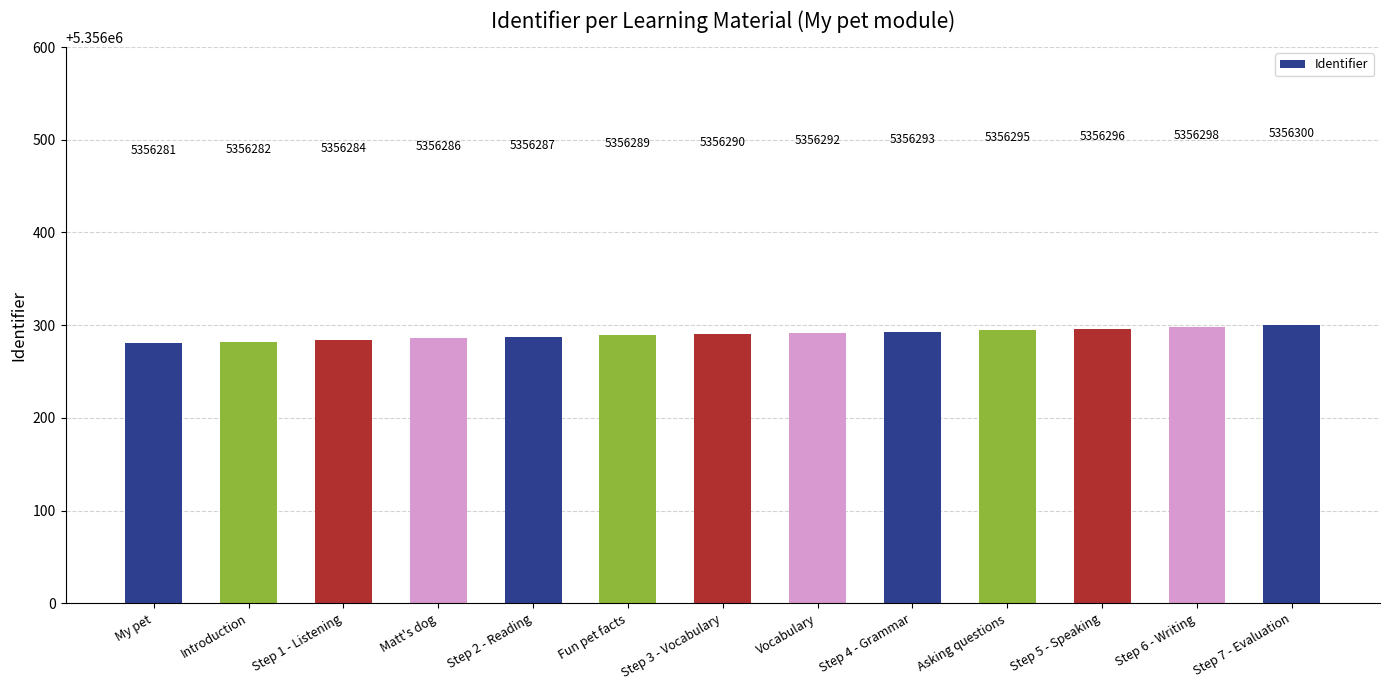

What position from the right is Step 3 - Vocabulary?

7